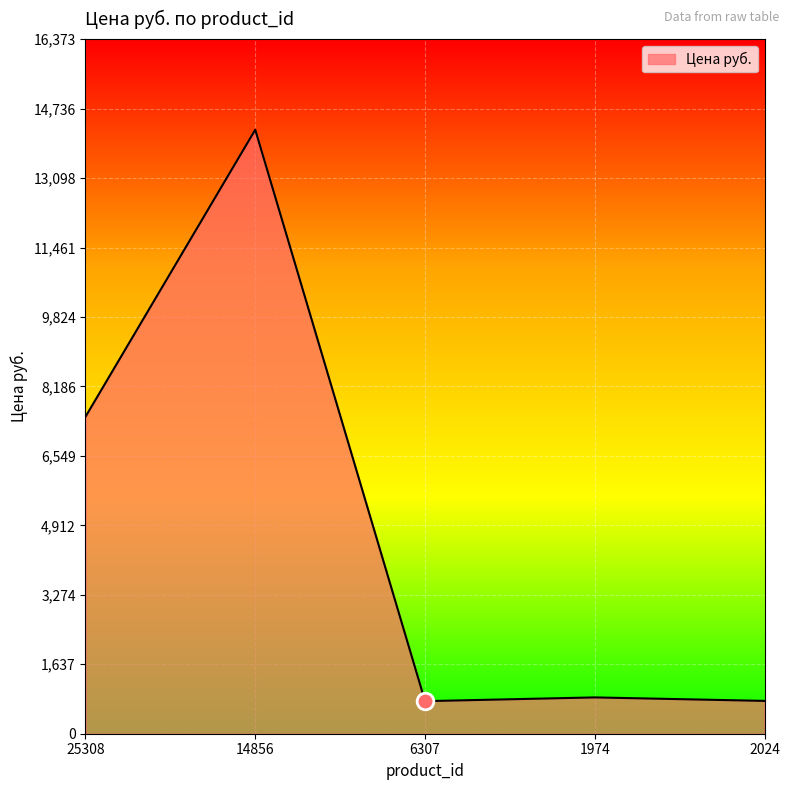

What is the change in value from 25308 to 1974?

-6617